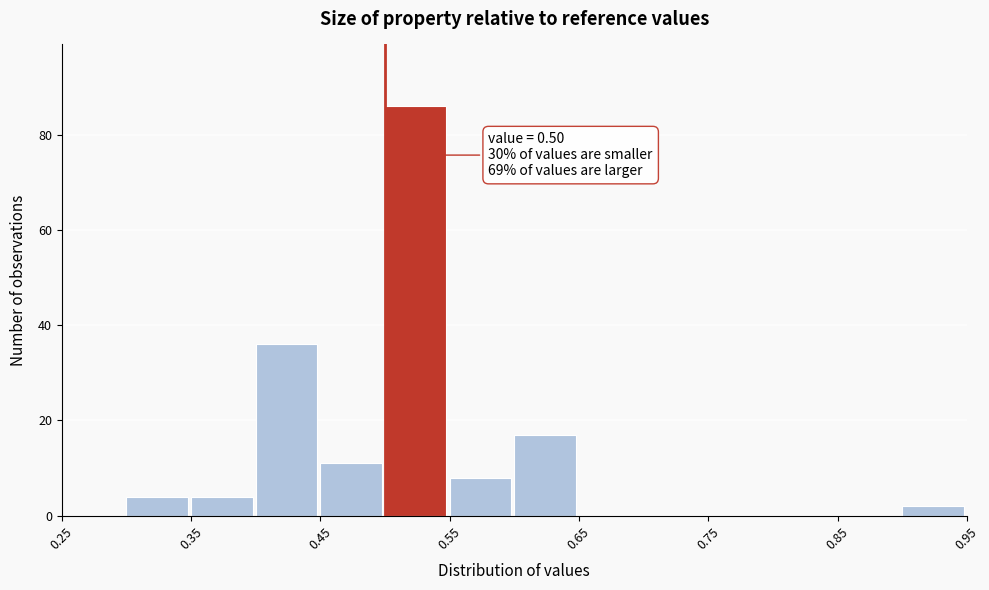

Over which range of the x-axis is the bar tallest?

0.50 to 0.55